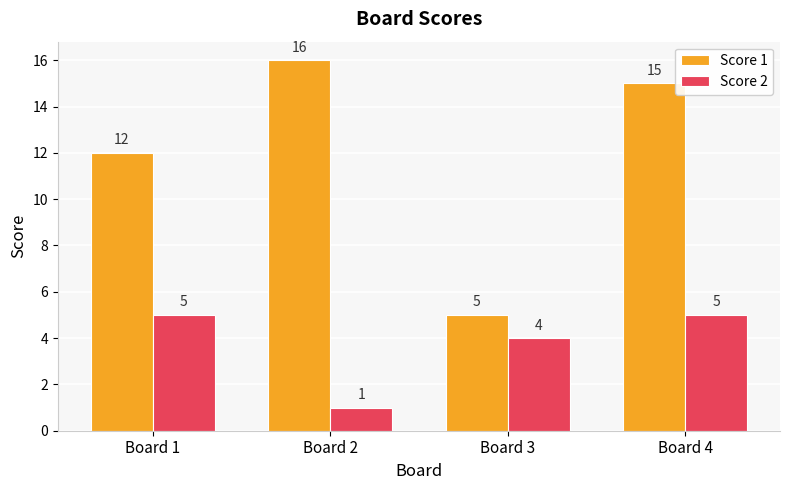

What is the value of the Score 1 bar at the 2nd from the left?

16